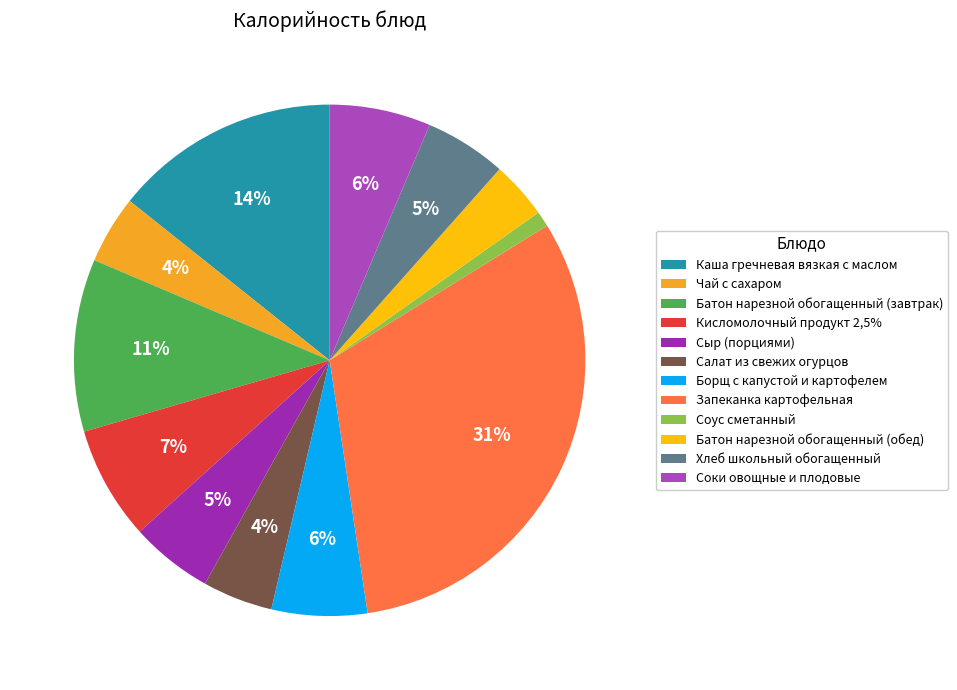

Is the sum of Хлеб школьный обогащенный and Борщ с капустой и картофелем greater than half?

No